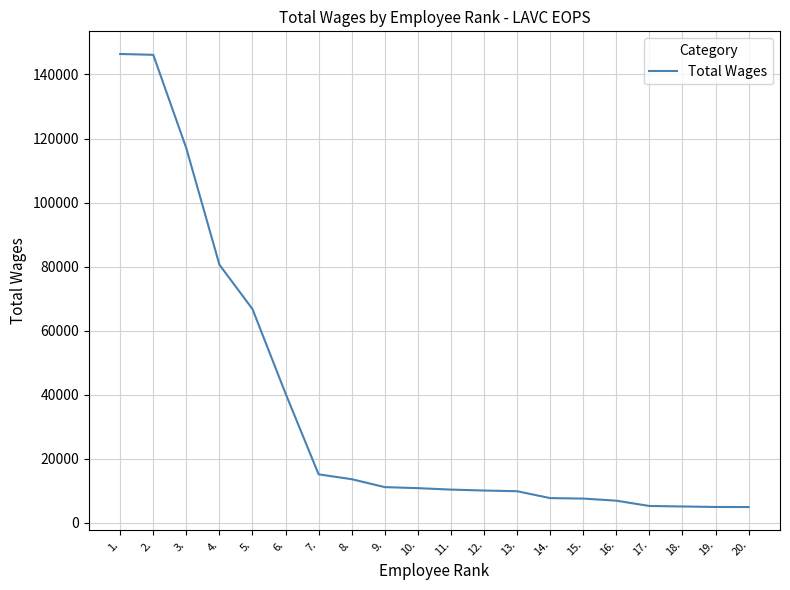

Is it true that the value at 1. is 202798?

False